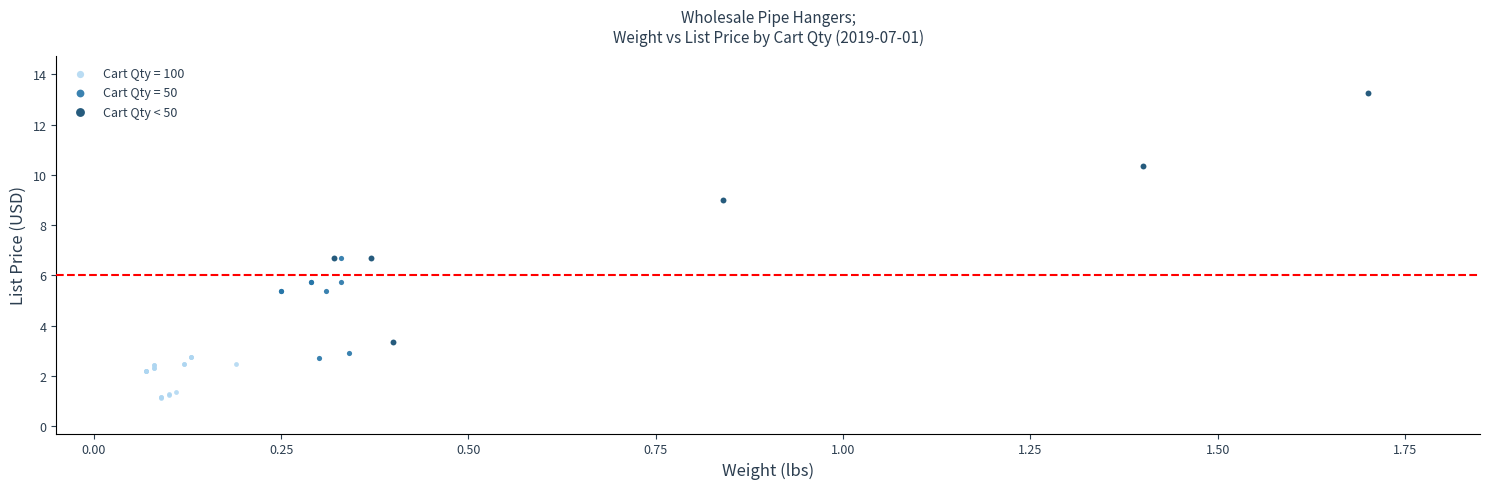

Which series reaches the maximum Y coordinate?

Cart Qty < 50